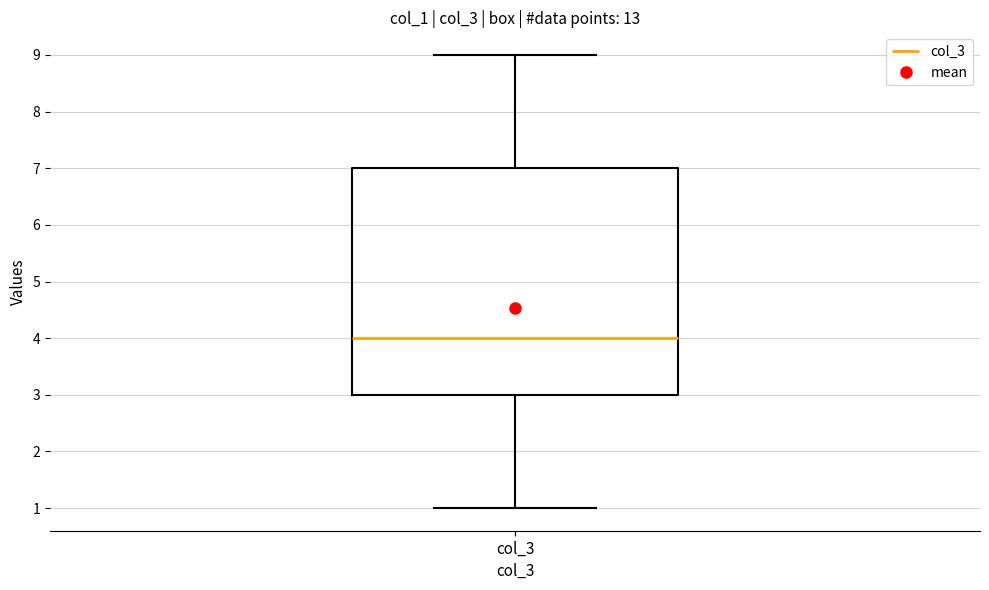

Read this box plot against the y-axis: the position of the median line, the range covered by the box, and the ends of both whiskers. The values are not printed on the chart, so give them approximately, as read against the axis.

median 4, box 3 to 7, whiskers 1 to 9